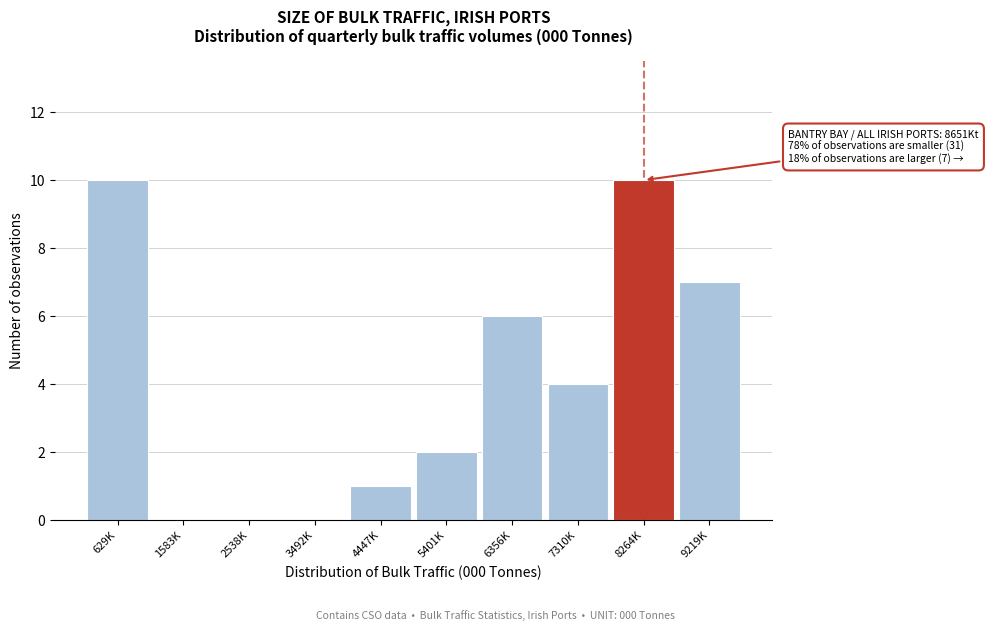

Reading left to right, what are all the values shown in this chart?

629K=10	1583K=0	2538K=0	3492K=0	4447K=1	5401K=2	6356K=6	7310K=4	8264K=10	9219K=7